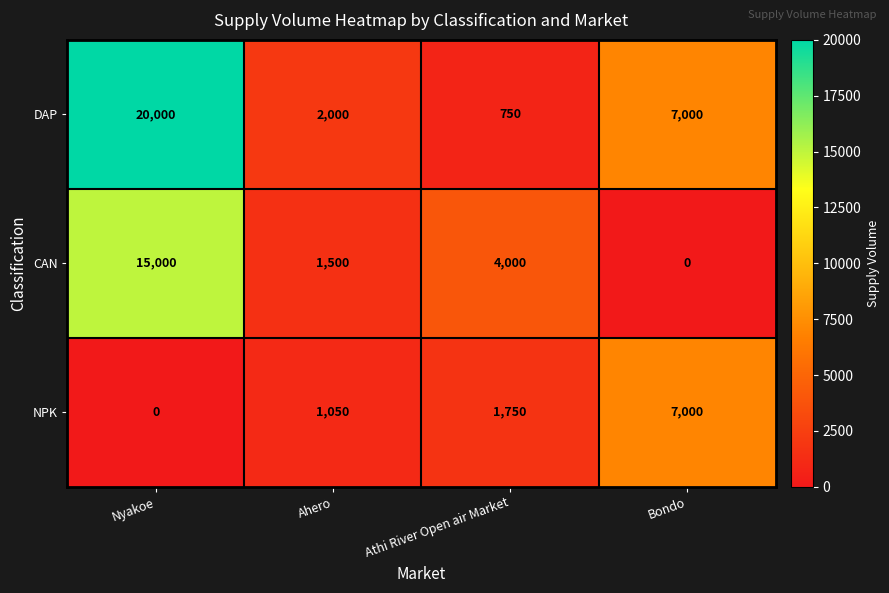

Which series has the largest range (max minus min)?

DAP